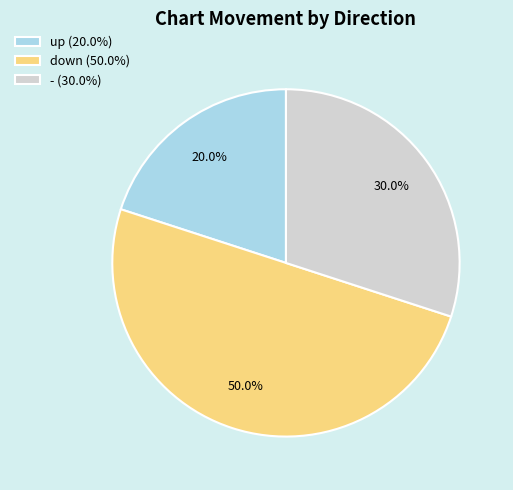

To the nearest percent, what portion does up represent?

20%